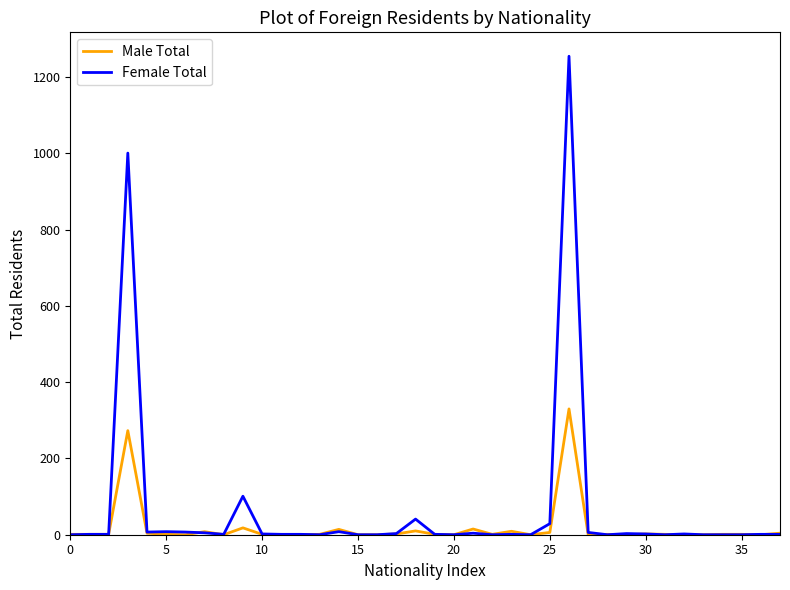

Rank the series by their average value, from lowest to highest.

Male Total, Female Total